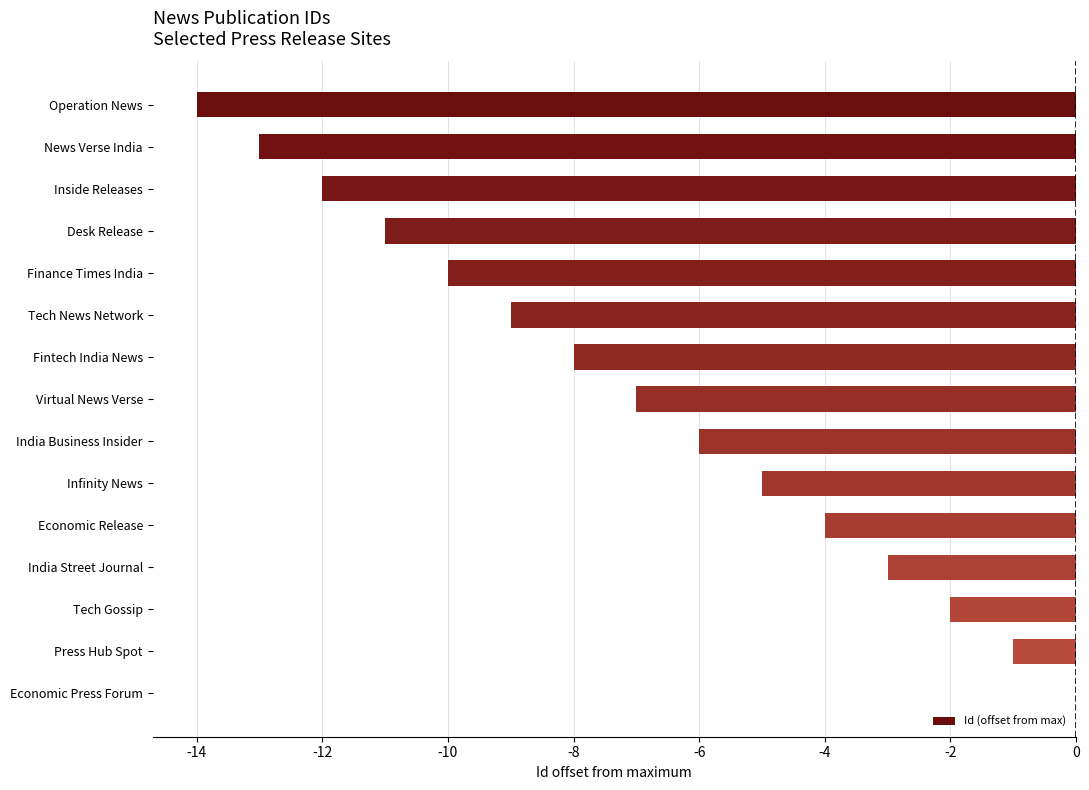

What is the change in value from Operation News to Desk Release?

+3